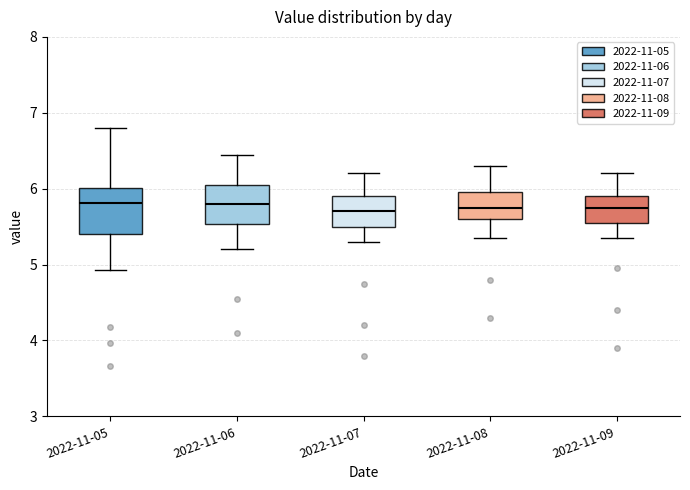

Reading left to right, read every box against the y-axis: the position of its median line, the range the box covers, and the ends of its whiskers. The values are not printed on the chart, so give them approximately, as read against the axis.

2022-11-05: median 5.8, box 5.4 to 6.0, whiskers 4.9 to 6.8
2022-11-06: median 5.8, box 5.5 to 6.1, whiskers 5.2 to 6.5
2022-11-07: median 5.7, box 5.5 to 5.9, whiskers 5.3 to 6.2
2022-11-08: median 5.8, box 5.6 to 6.0, whiskers 5.4 to 6.3
2022-11-09: median 5.8, box 5.6 to 5.9, whiskers 5.4 to 6.2